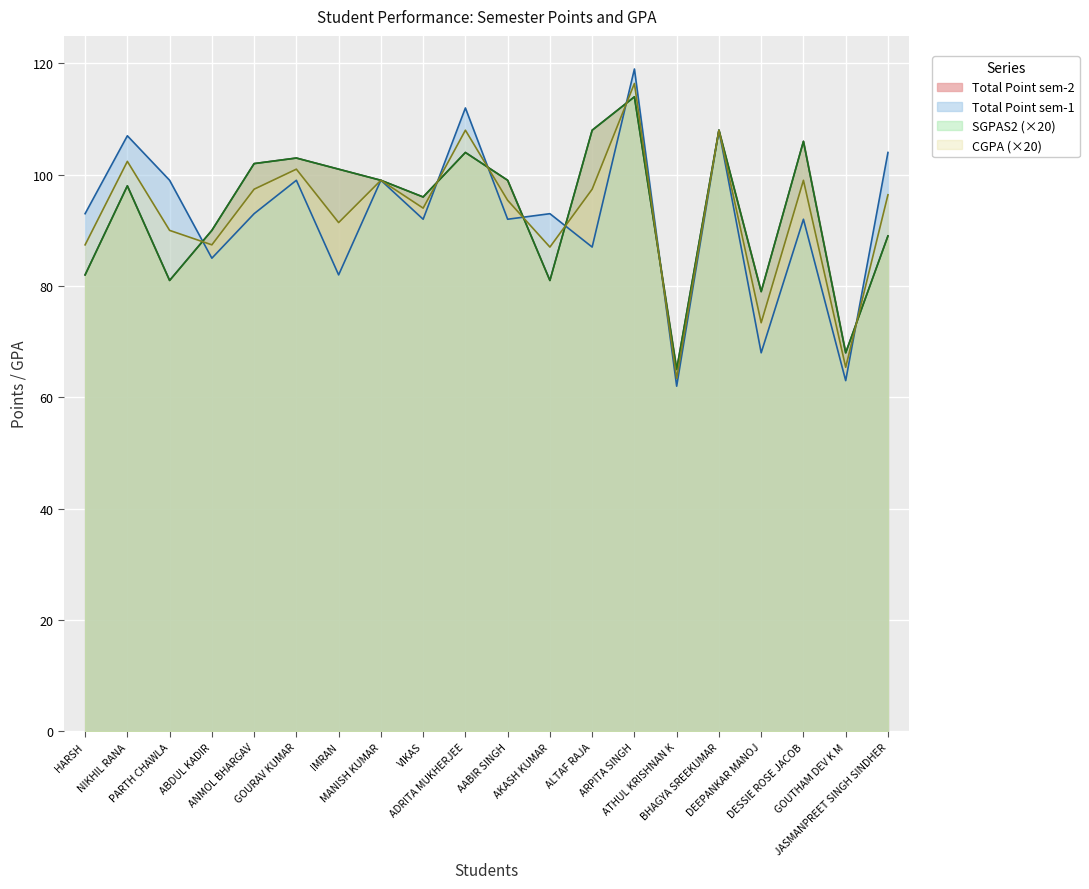

Which label corresponds to the smallest value in the chart?

ATHUL KRISHNAN K